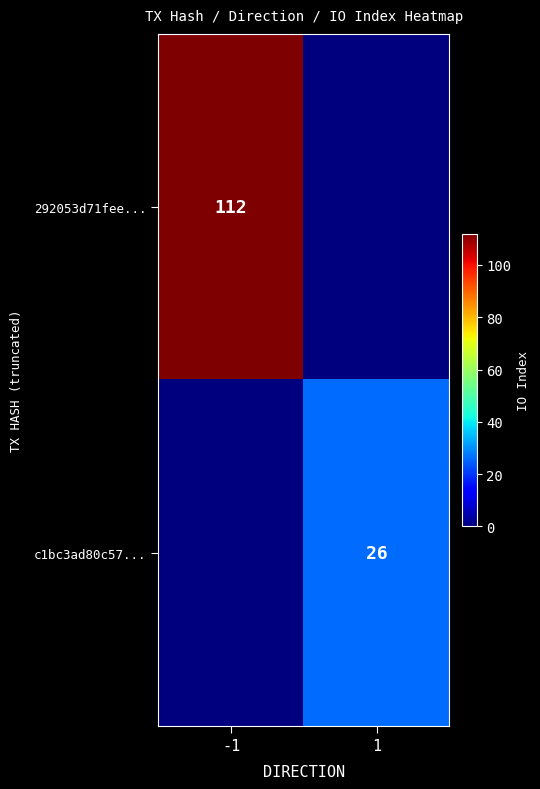

True or false: 292053d71fee... has a value of 198 at -1.

False